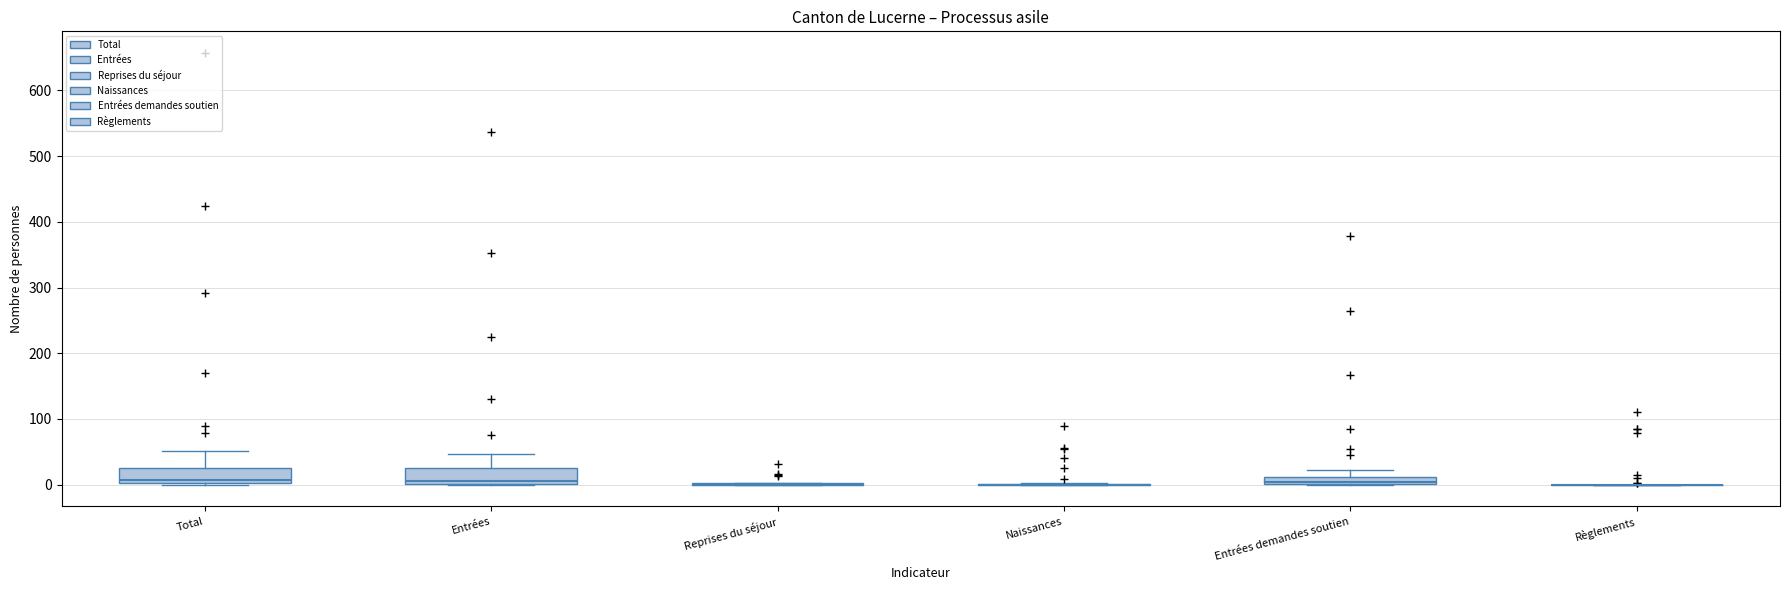

Where is the lower edge of the box for Entrées on the y-axis? The values are not printed on the chart, so give them approximately, as read against the axis.

0